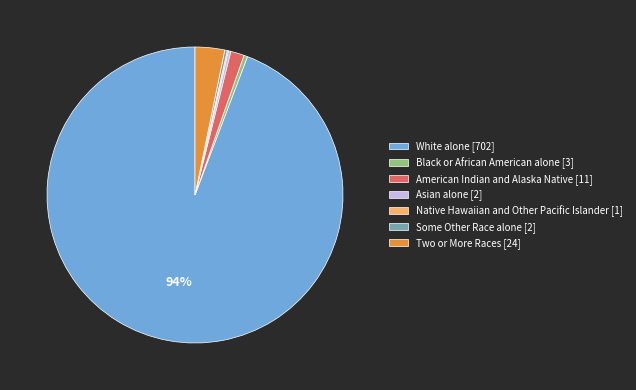

To the nearest percent, what portion does Two or More Races [24] represent?

3%